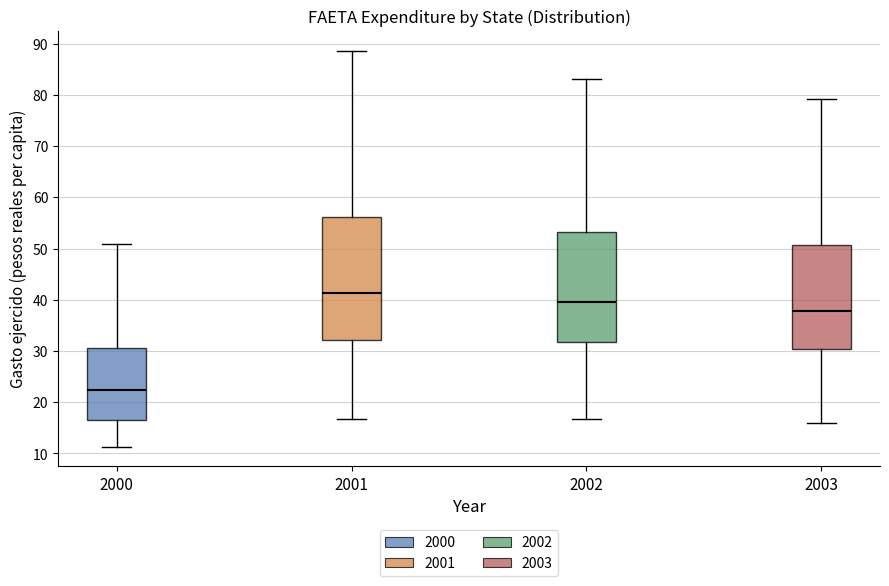

Where does the median line of the box at x = 2003 sit on the y-axis? The values are not printed on the chart, so give them approximately, as read against the axis.

38